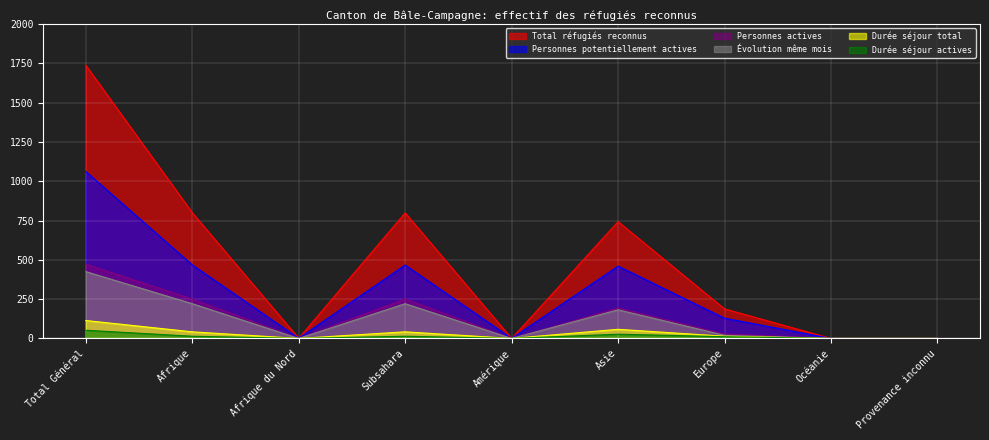

True or false: Total réfugiés reconnus and Personnes potentiellement actives cross at least once.

False